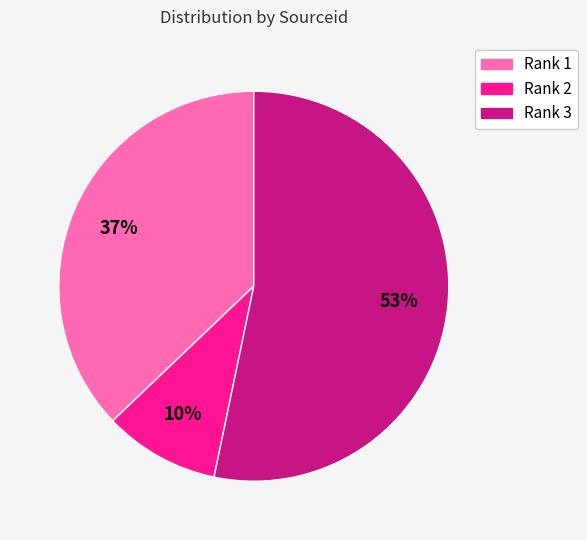

Count the number of slices in the pie.

3